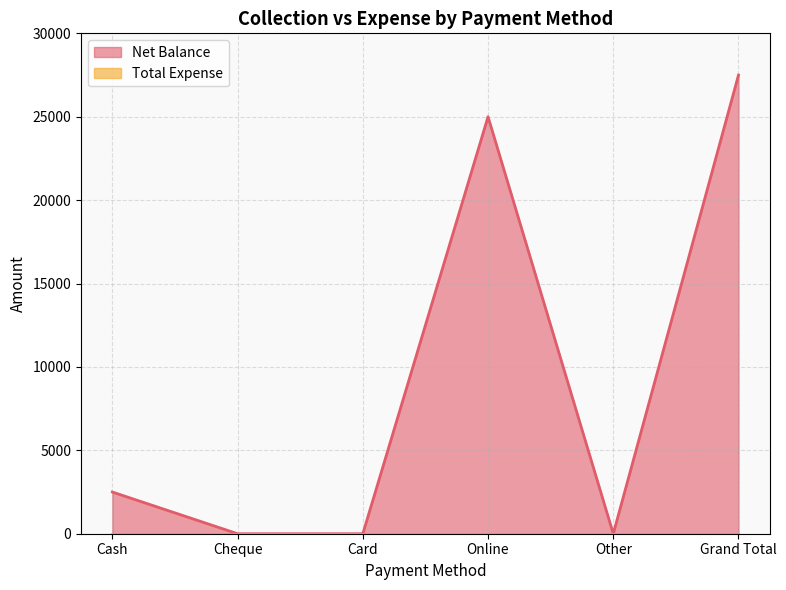

Reading left to right, list all the values displayed in this chart.

Cash=2500	Cheque=0	Card=0	Online=25000	Other=0	Grand Total=27500